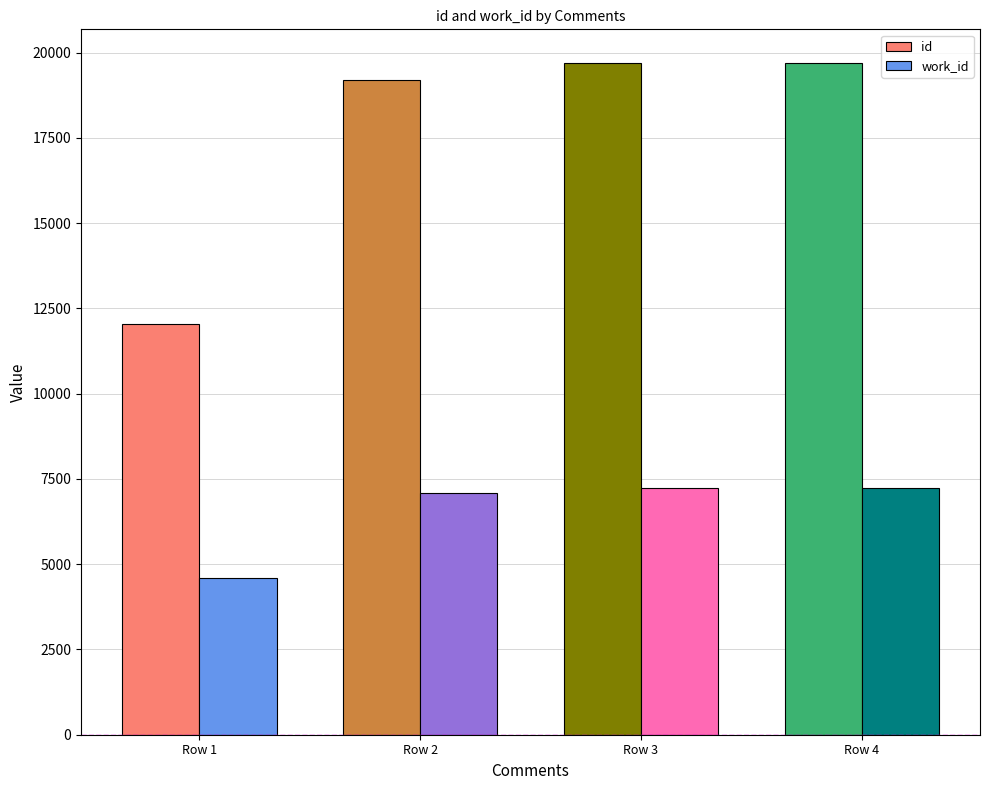

Which series has the largest total across all categories?

id